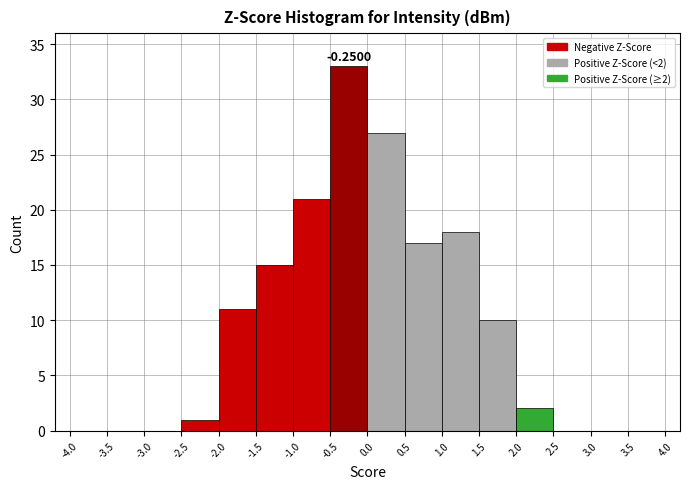

Over which range of the x-axis is the bar tallest?

-0.5 to 0.0